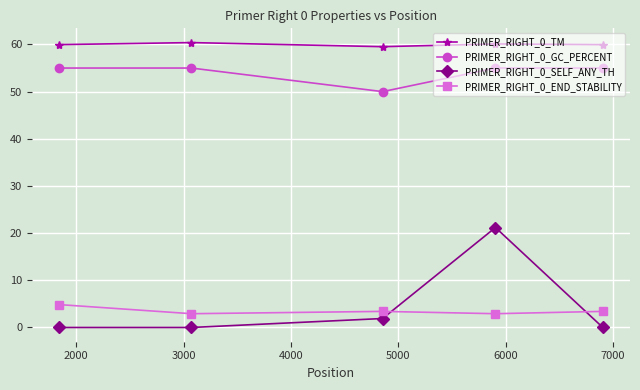

Which series has the largest range (max minus min)?

PRIMER_RIGHT_0_SELF_ANY_TH